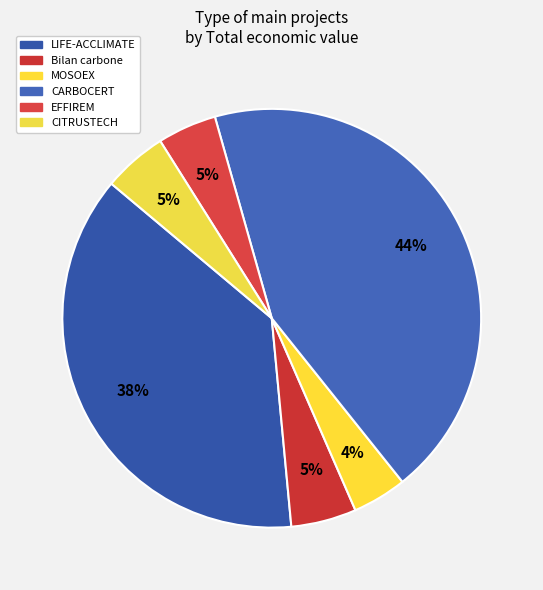

Which slice is the largest?

CARBOCERT